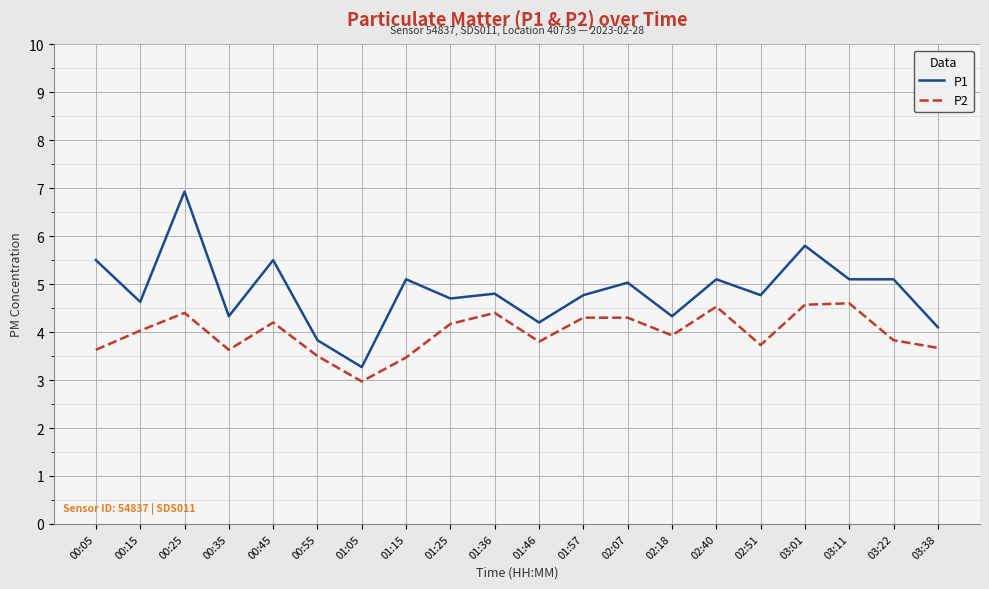

True or false: P2 and P1 intersect in this chart.

False